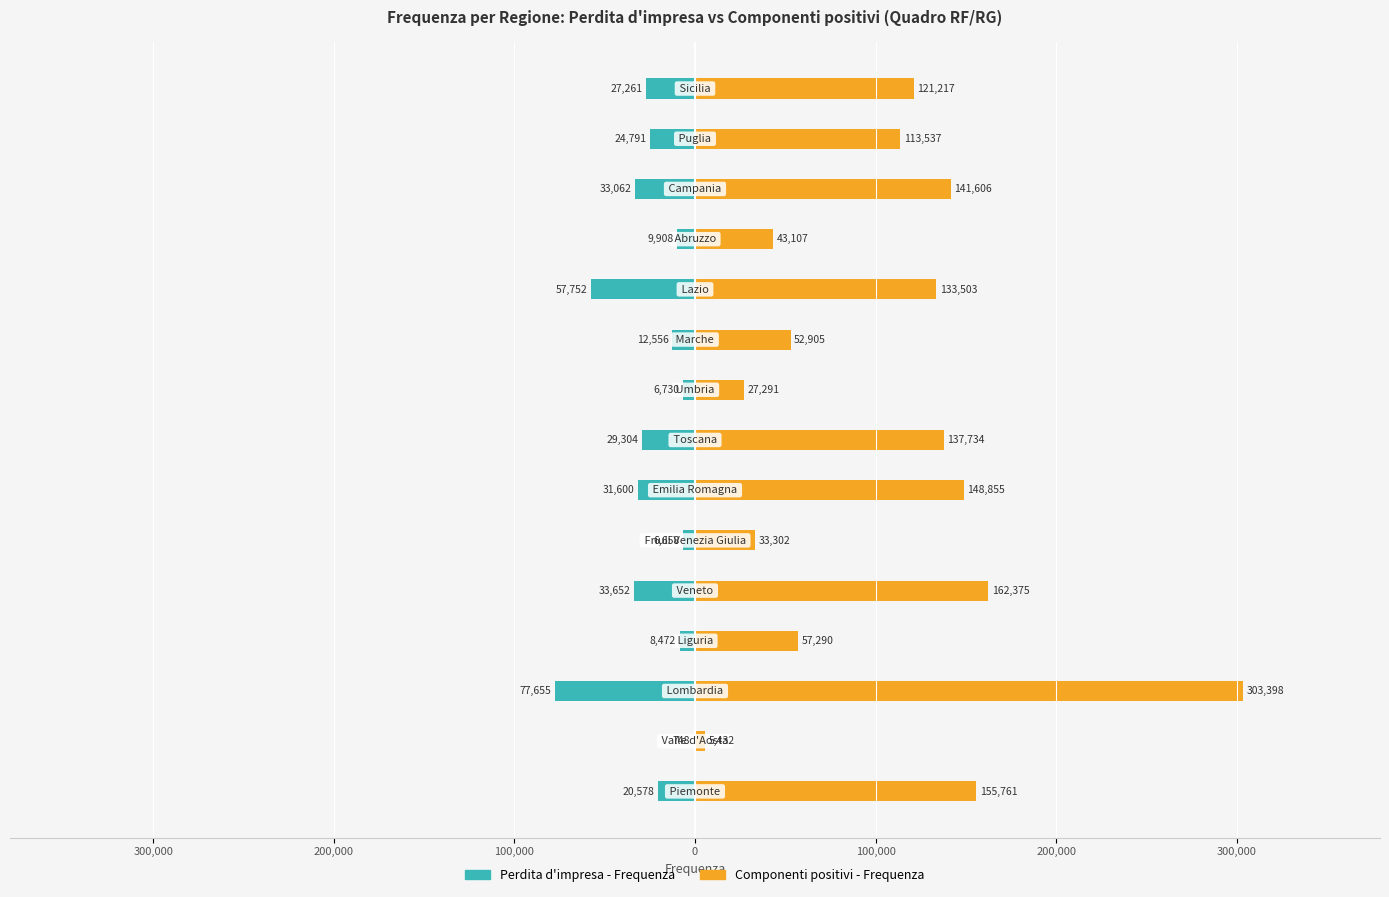

What are all the series names shown in the legend?

Perdita d'impresa - Frequenza, Componenti positivi - Frequenza